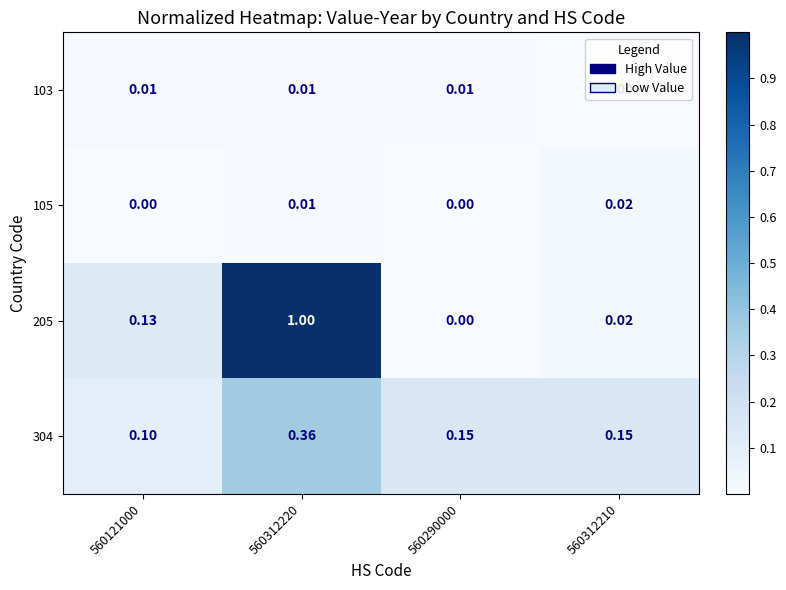

Is the value of 105 at 560312210 greater than the value of 304 at 560312210?

No